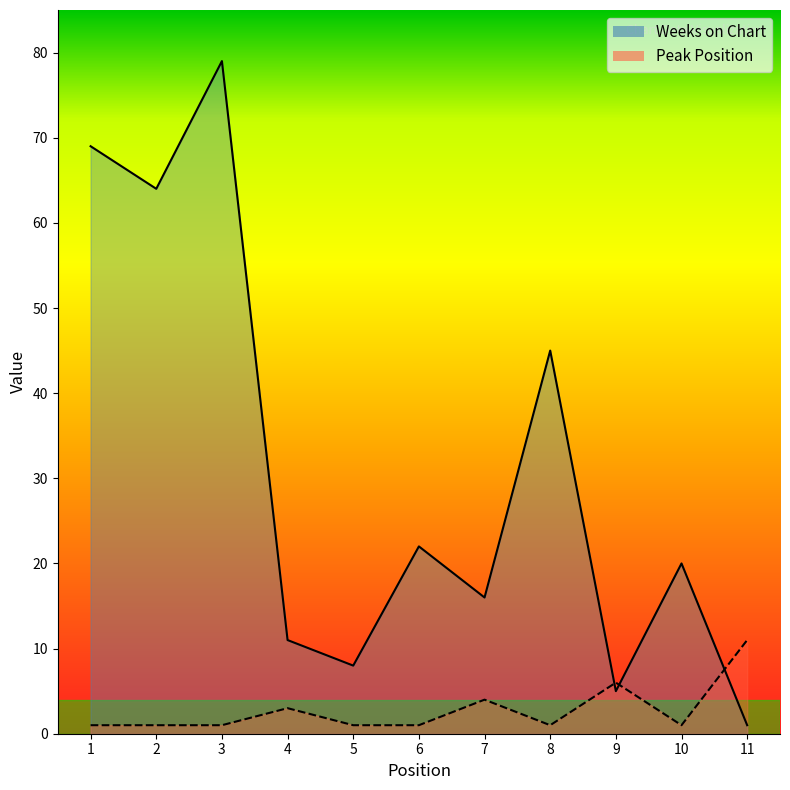

What is the sum of the Weeks on Chart values at 10 and 1?

89